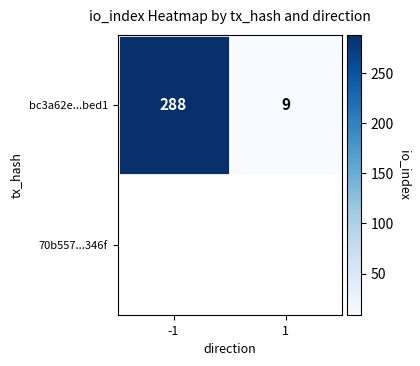

What is the difference between the values at -1 and 1?

279